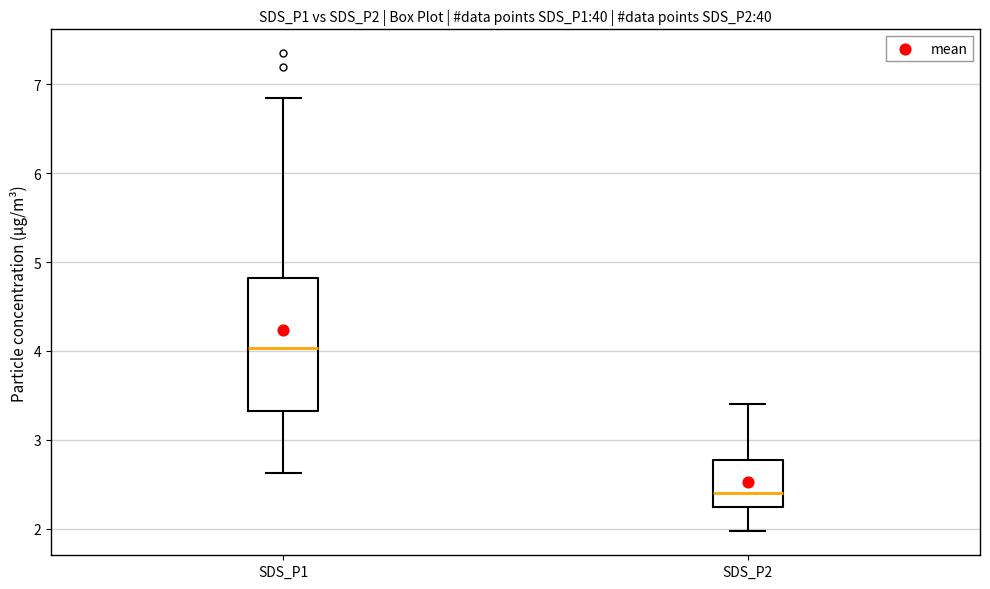

Which box is the tallest, from its lower edge to its upper edge?

SDS_P1